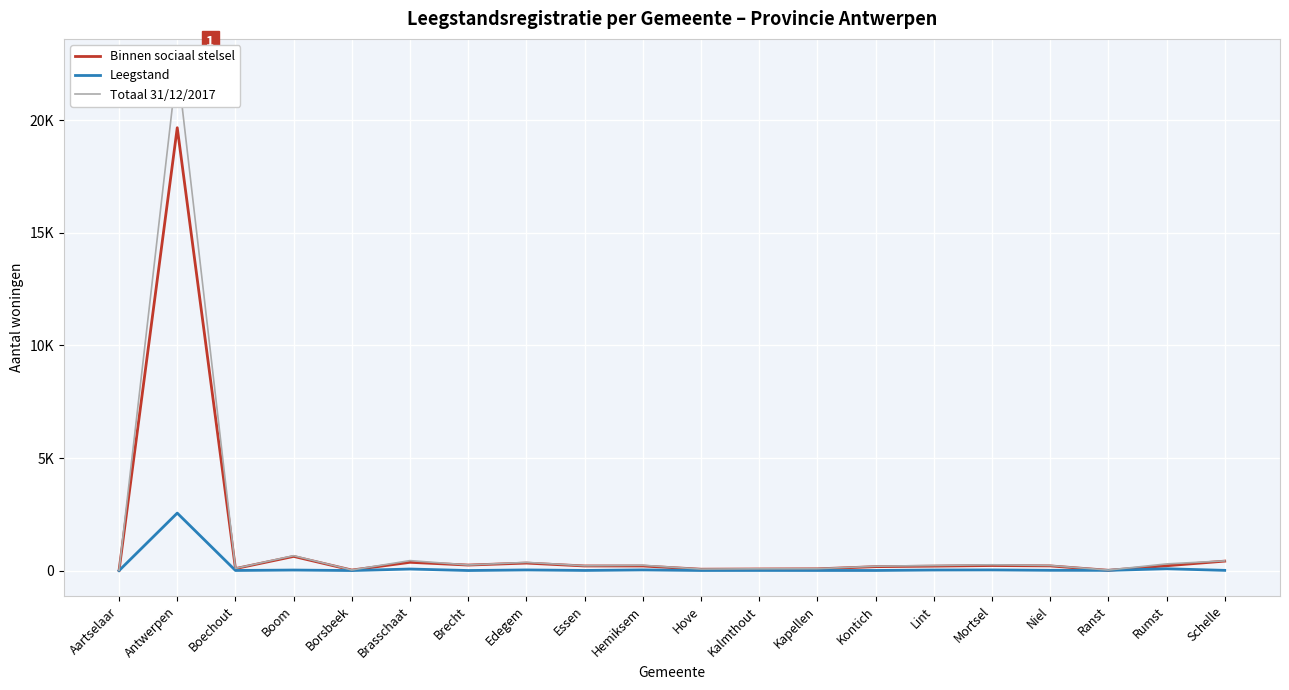

In Totaal 31/12/2017, how many points are lower than both neighbors (excluding endpoints)?

6